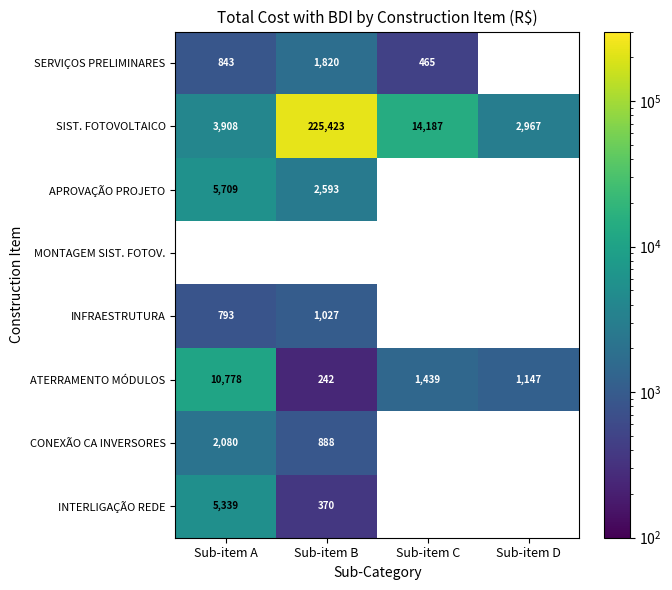

The CONEXÃO CA INVERSORES series shows 3005 at Sub-item A. True or false?

False